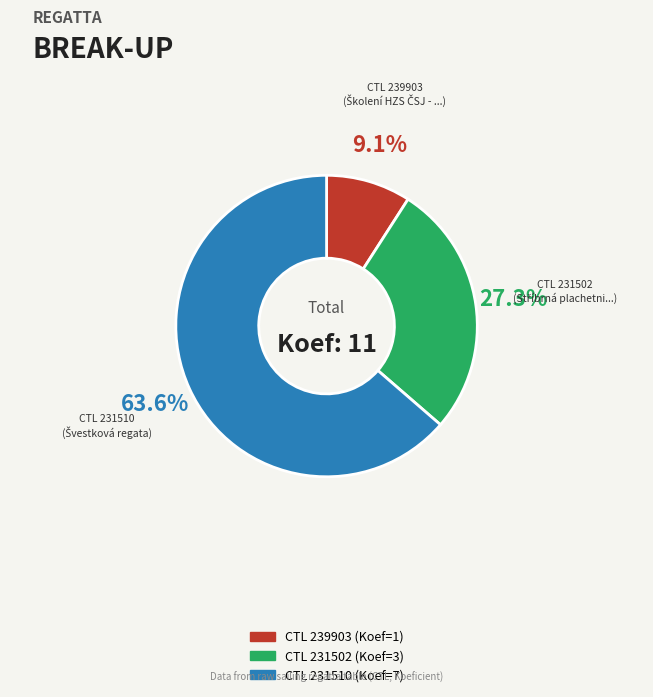

Is there any slice that represents more than half of the pie?

Yes